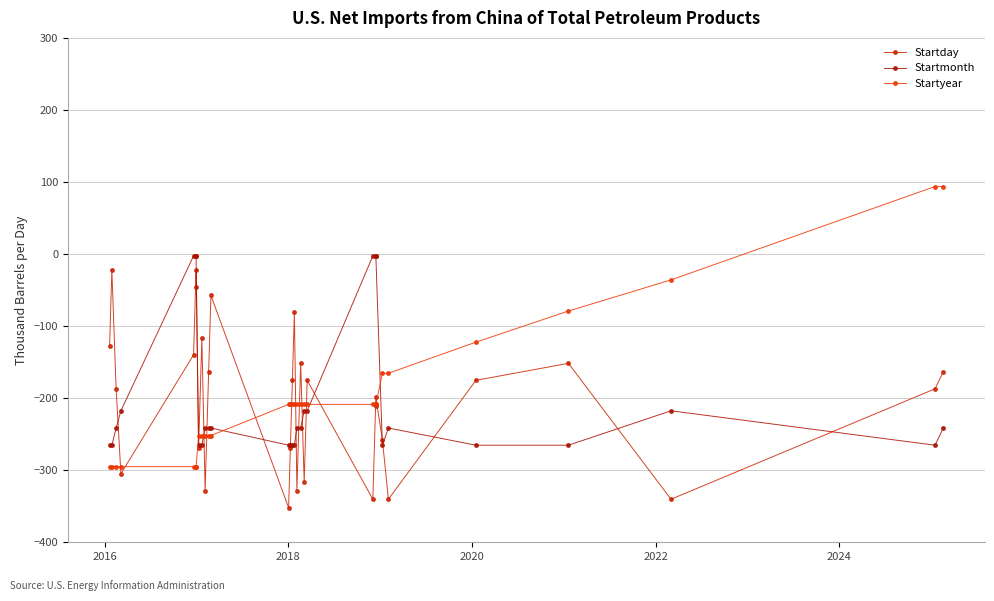

Rank the series by their maximum value, from highest to lowest.

Startyear, Startmonth, Startday